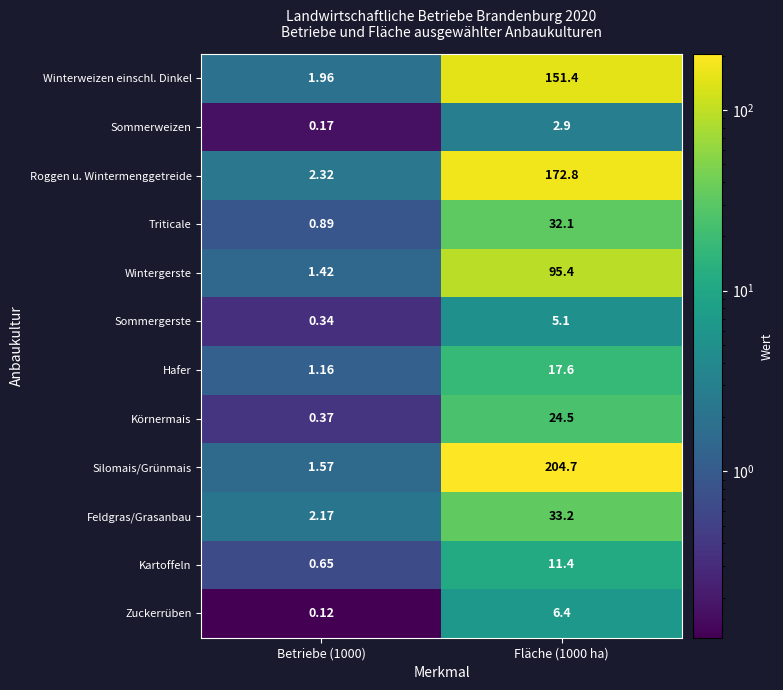

Is the value of Roggen u. Wintermenggetreide at Fläche (1000 ha) greater than the value of Winterweizen einschl. Dinkel at Betriebe (1000)?

Yes